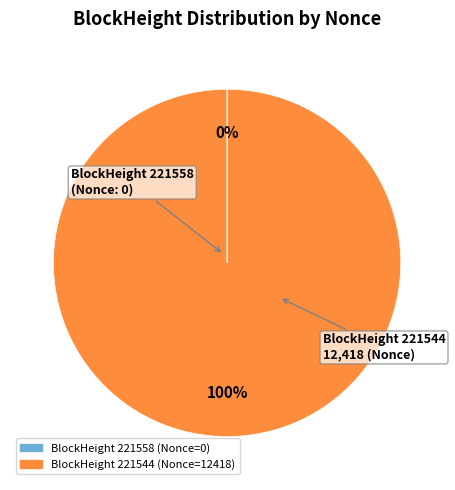

To the nearest percent, what is the average slice percentage?

50%